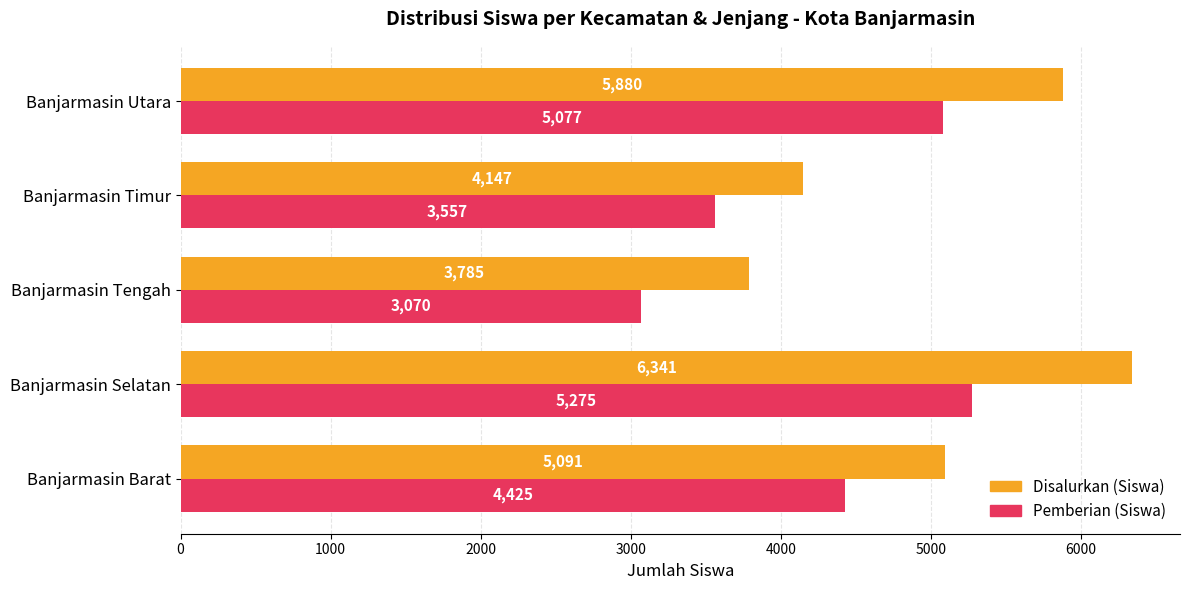

What is the maximum value for Pemberian (Siswa)?

5275